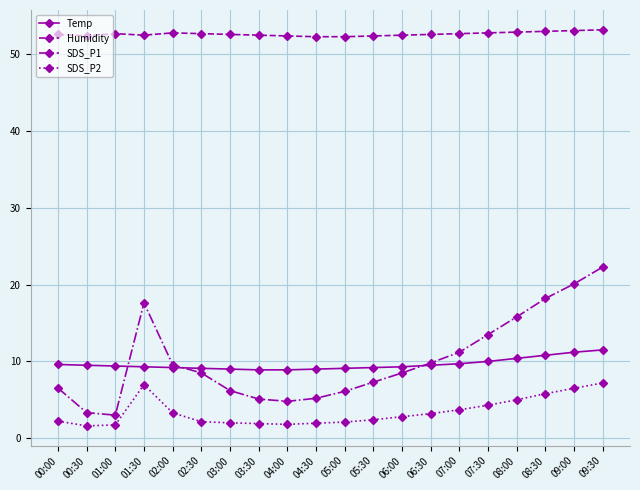

What is the difference between the maximum and minimum values in the Temp series?

2.6